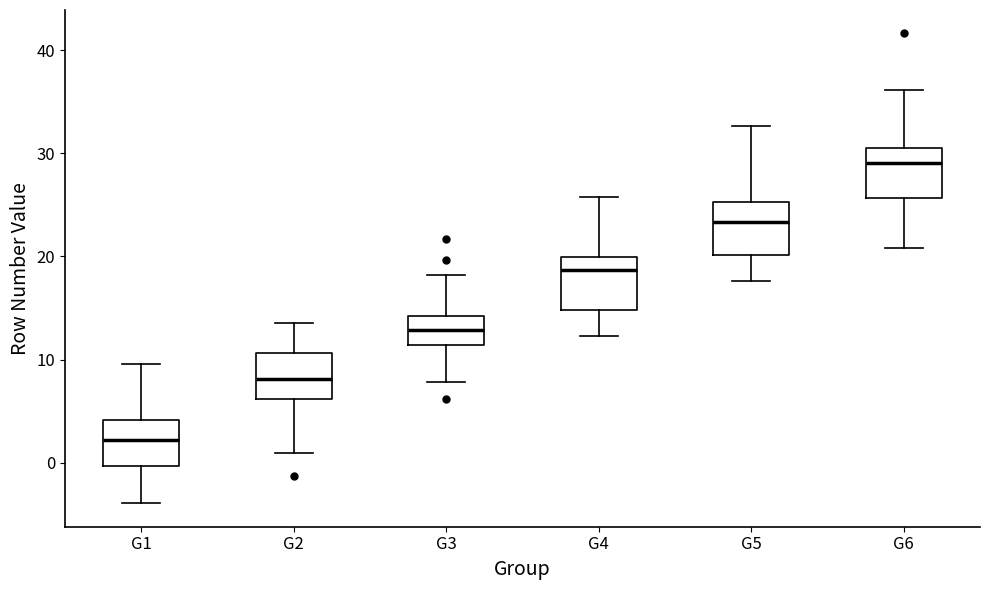

Where is the lower edge of the box for G2 on the y-axis? The values are not printed on the chart, so give them approximately, as read against the axis.

6